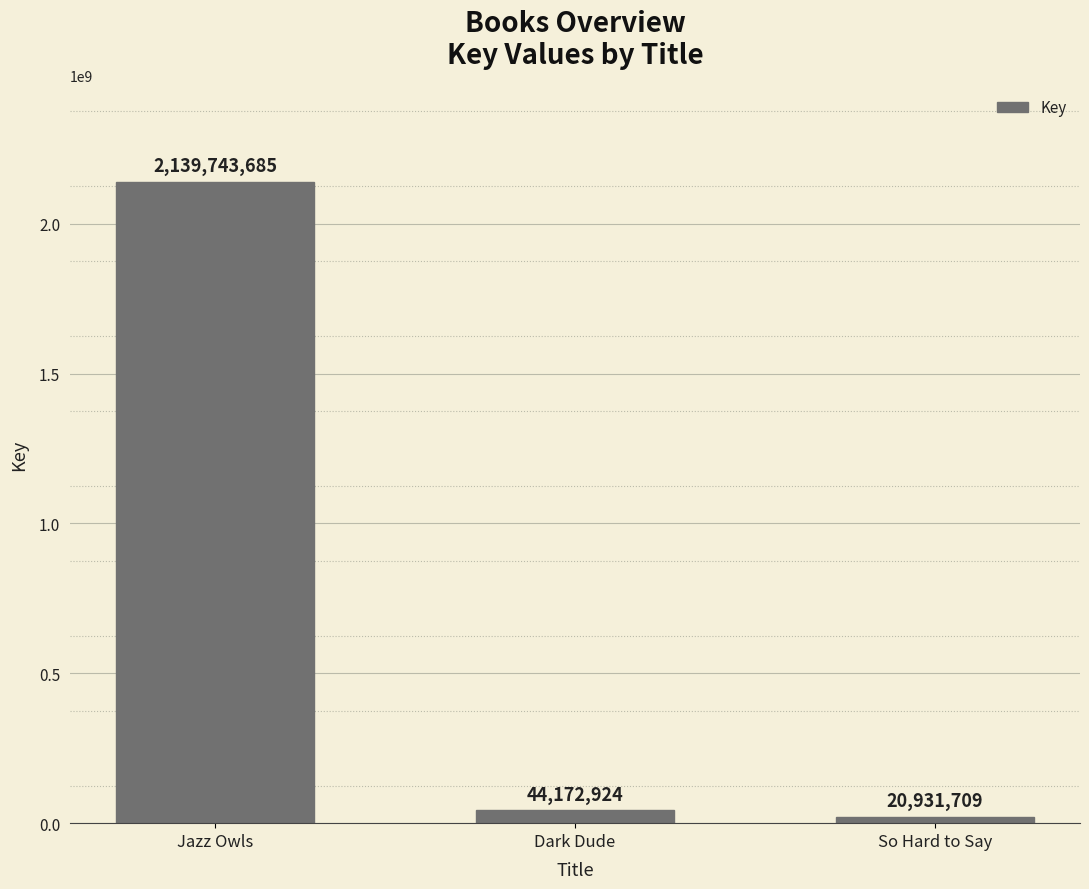

What is the maximum value shown in the chart?

2139743685